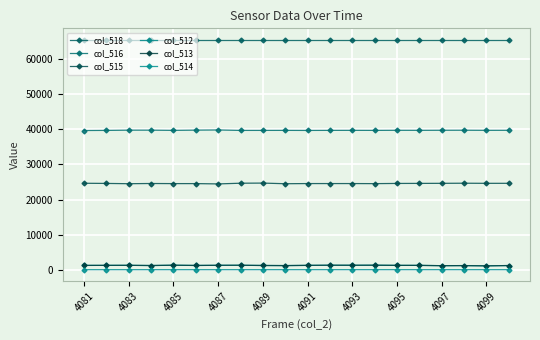

What is the sum of all col_512 values?

24307